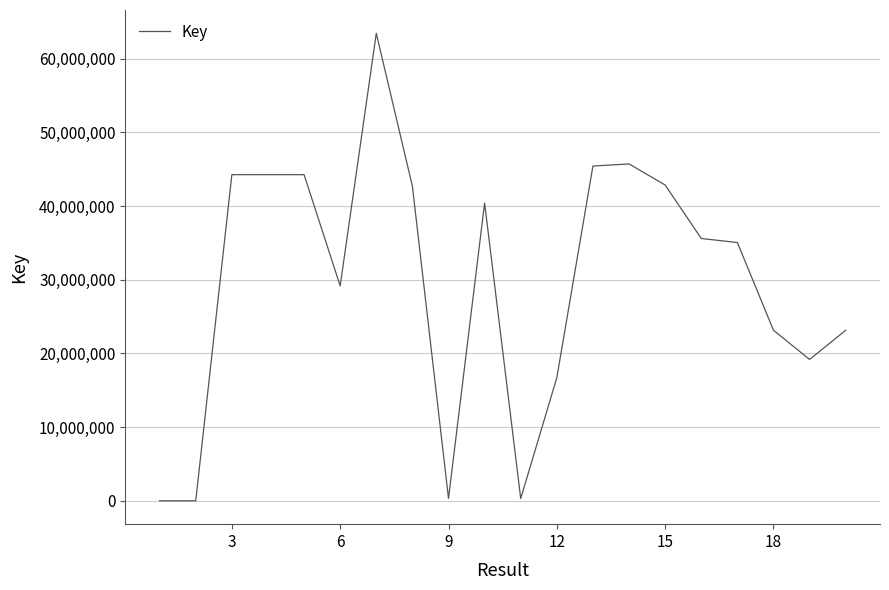

How many values are below 35595567?

10